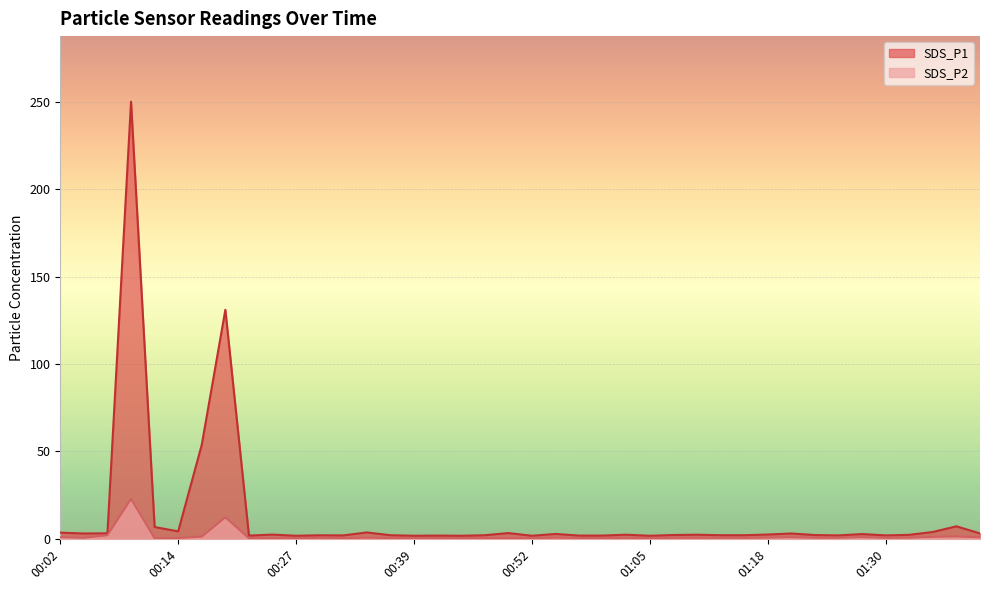

True or false: SDS_P1 and SDS_P2 cross at least once.

False